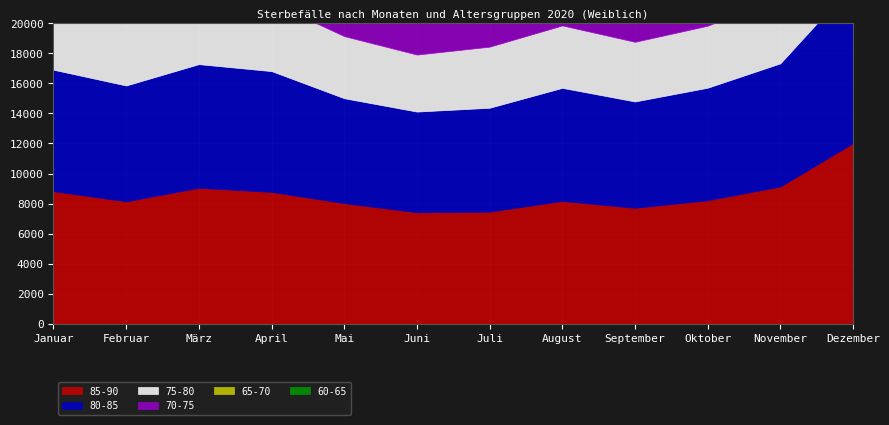

How many data points in 70-75 are above 2494?

5